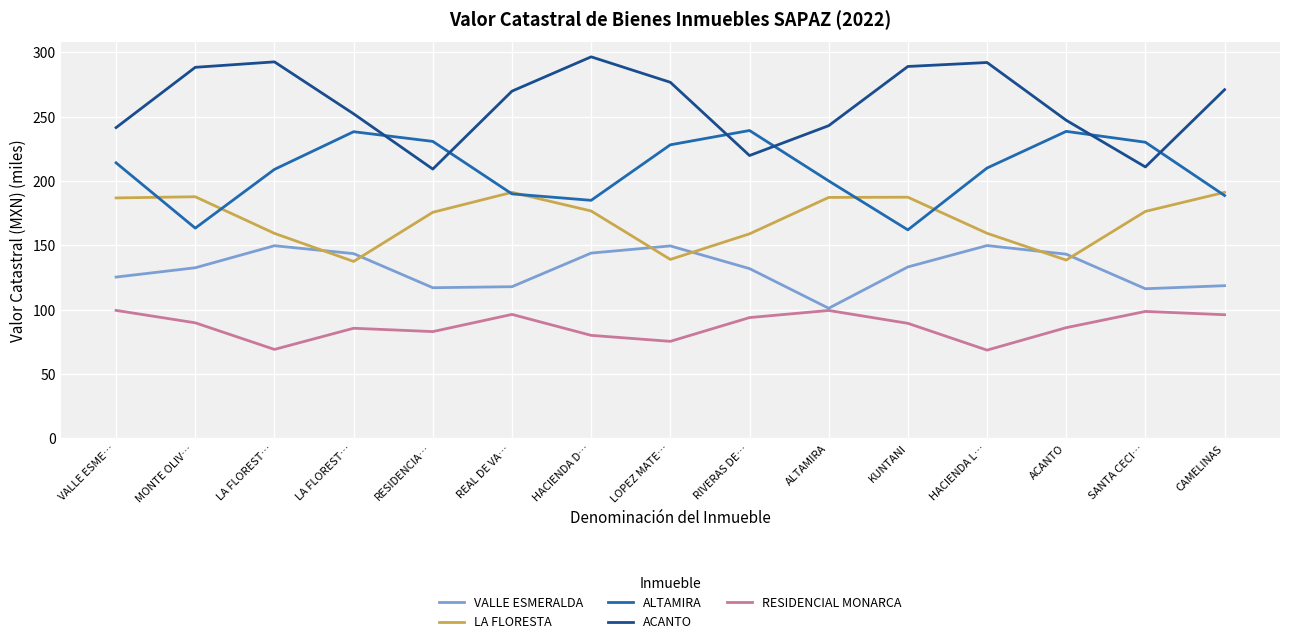

What is the sum of all RESIDENCIAL MONARCA values?

1311.5